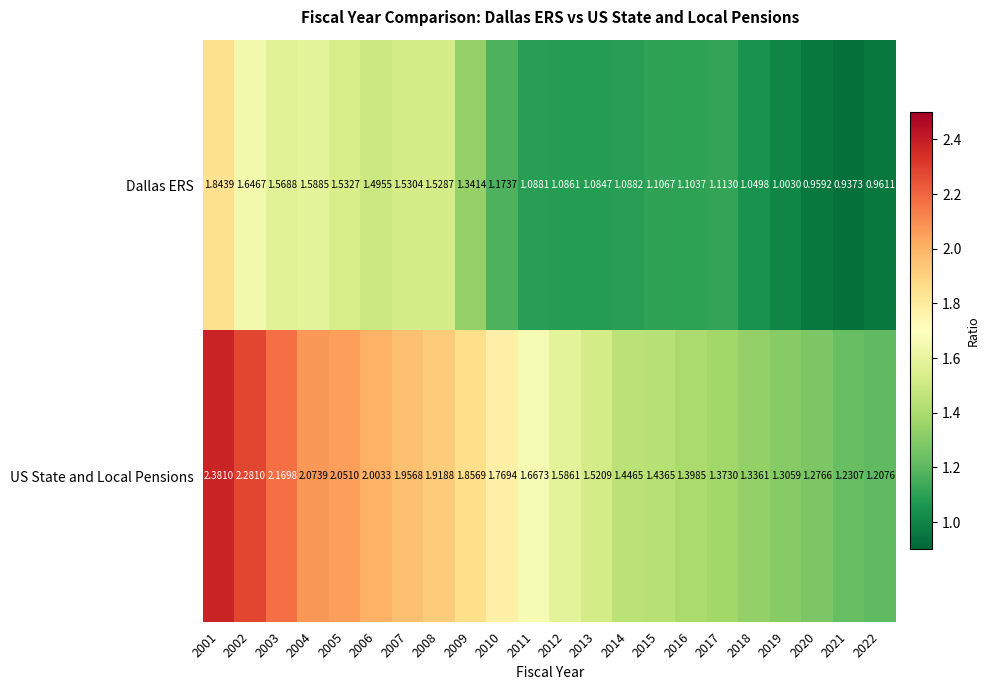

Which series changed the most between 2004 and 2019?

US State and Local Pensions